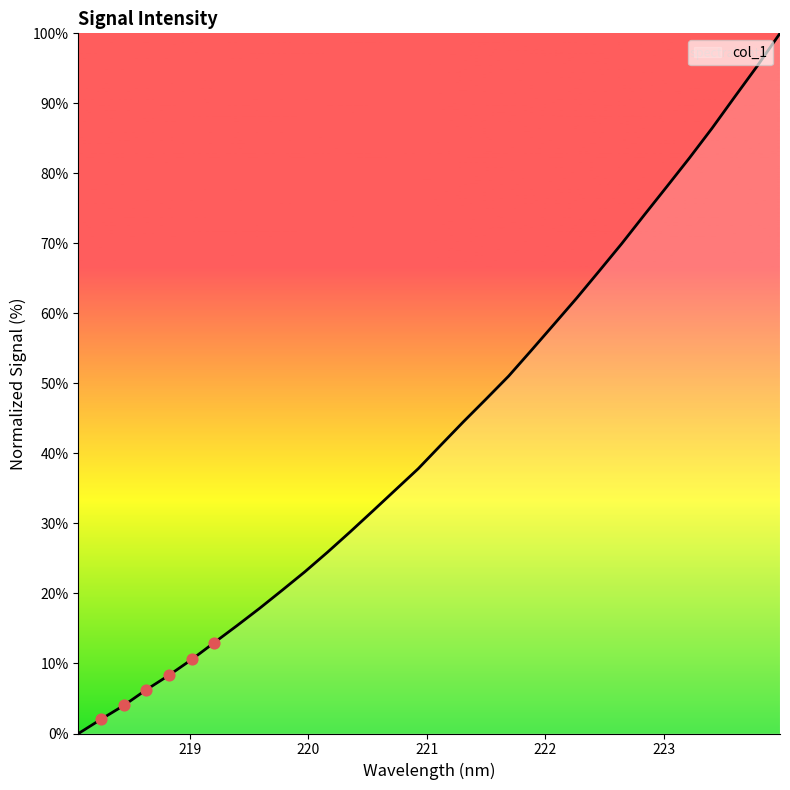

What is the greatest value displayed?

100.0